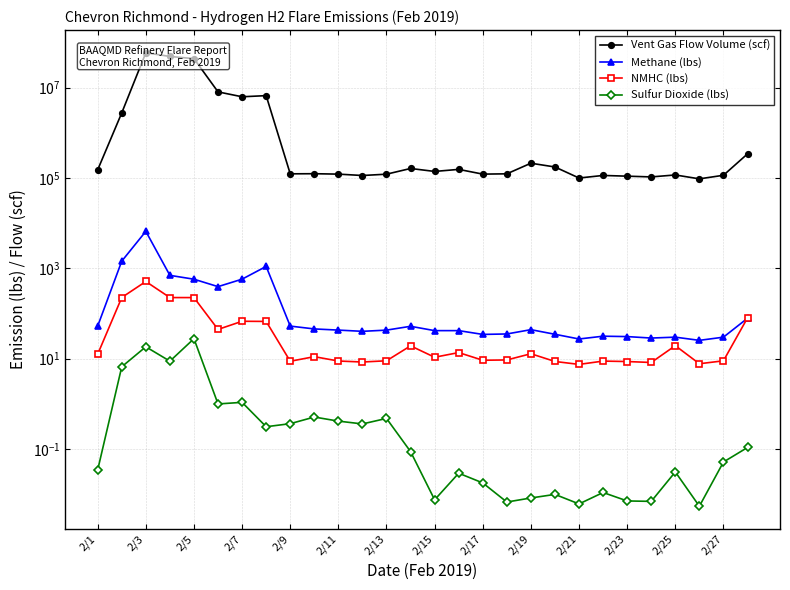

At which category is the sum across all series the highest?

2/3